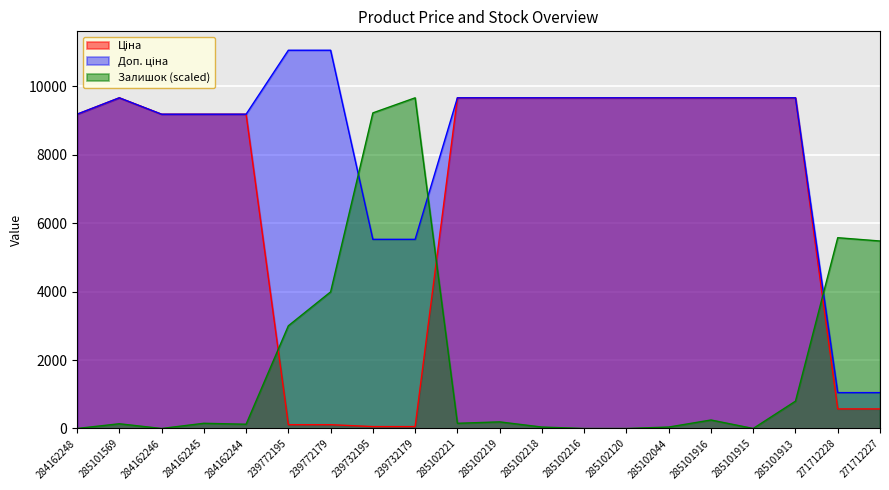

Between 284162245 and 285102044, which is larger?

285102044